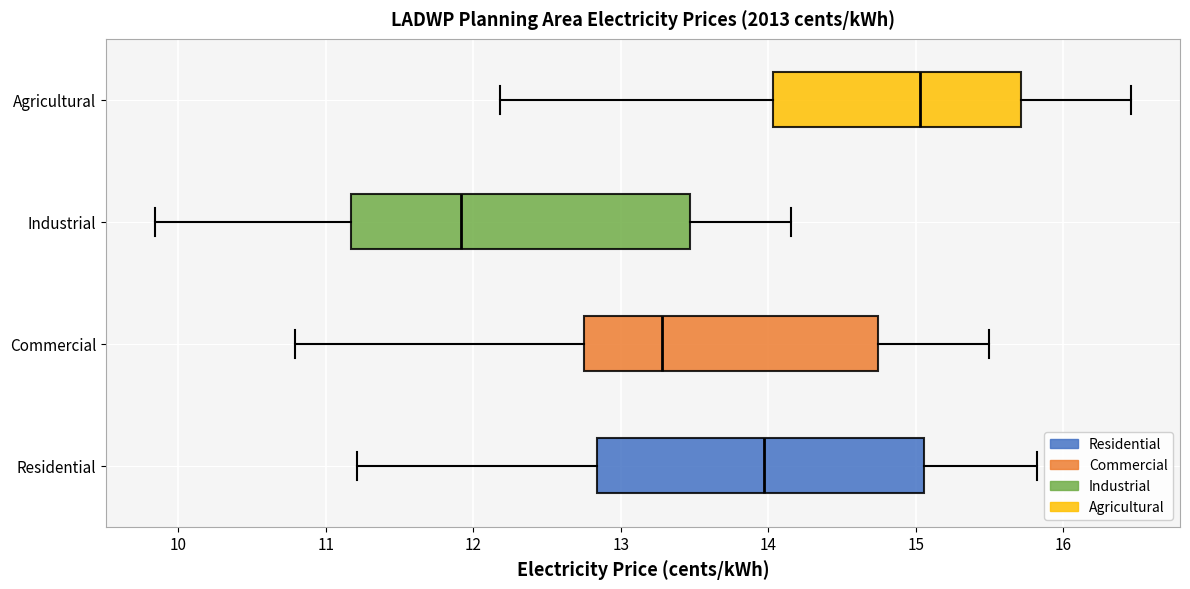

Where does the right whisker of the box for Residential end on the x-axis? The values are not printed on the chart, so give them approximately, as read against the axis.

15.8